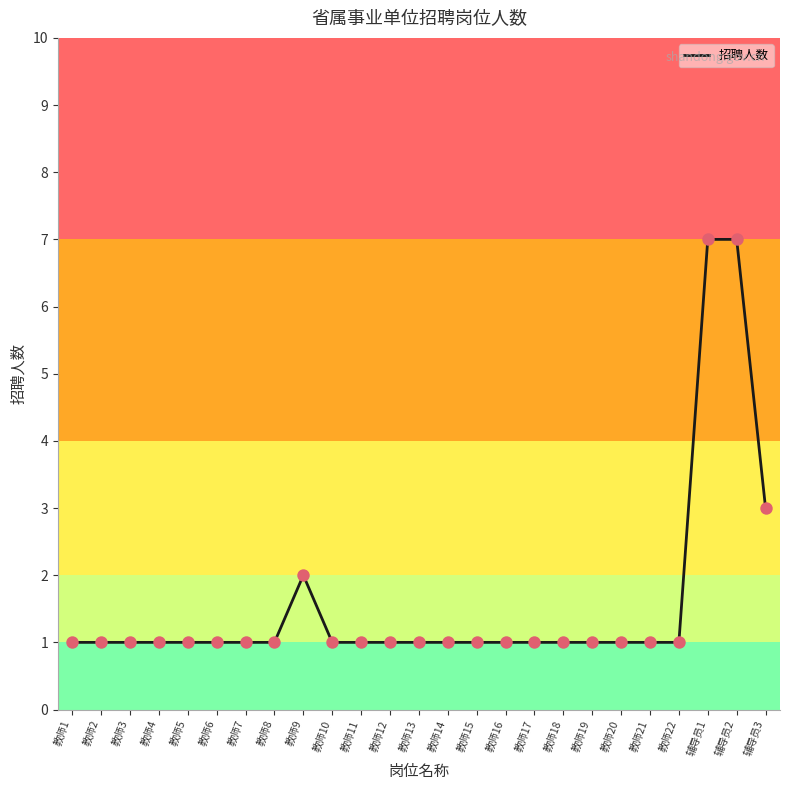

Approximately how many times larger is the value at 辅导员3 compared to 教师6?

3.0